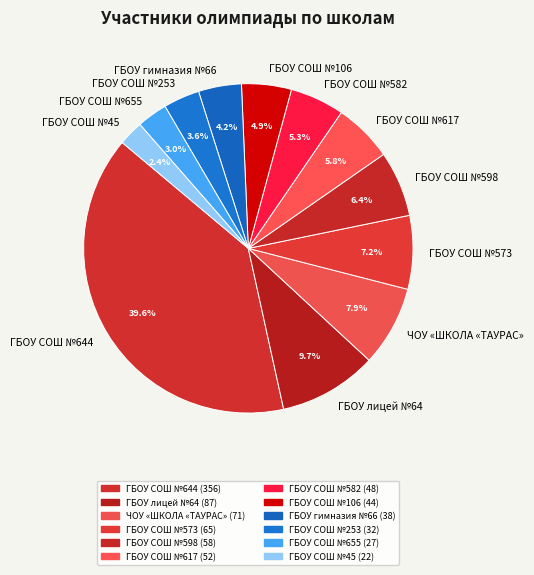

Which slice is the largest?

ГБОУ СОШ №644